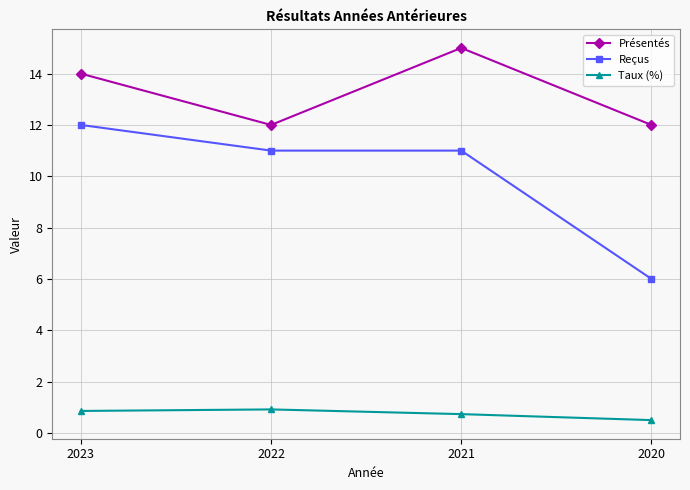

True or false: Présentés has a value of 20.0 at 2021.

False